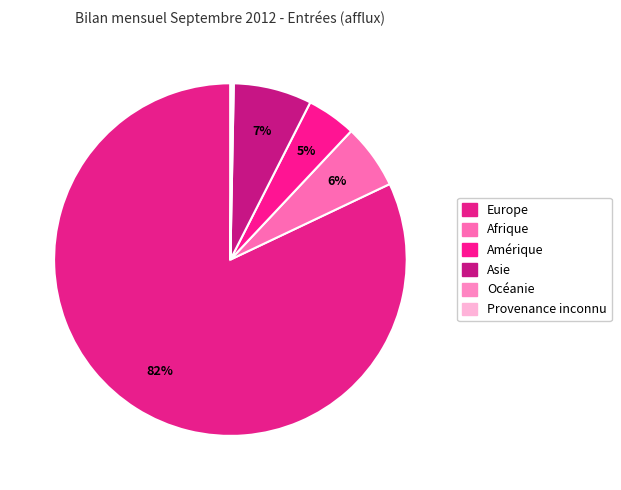

True or false: Europe accounts for 82% of the total.

True